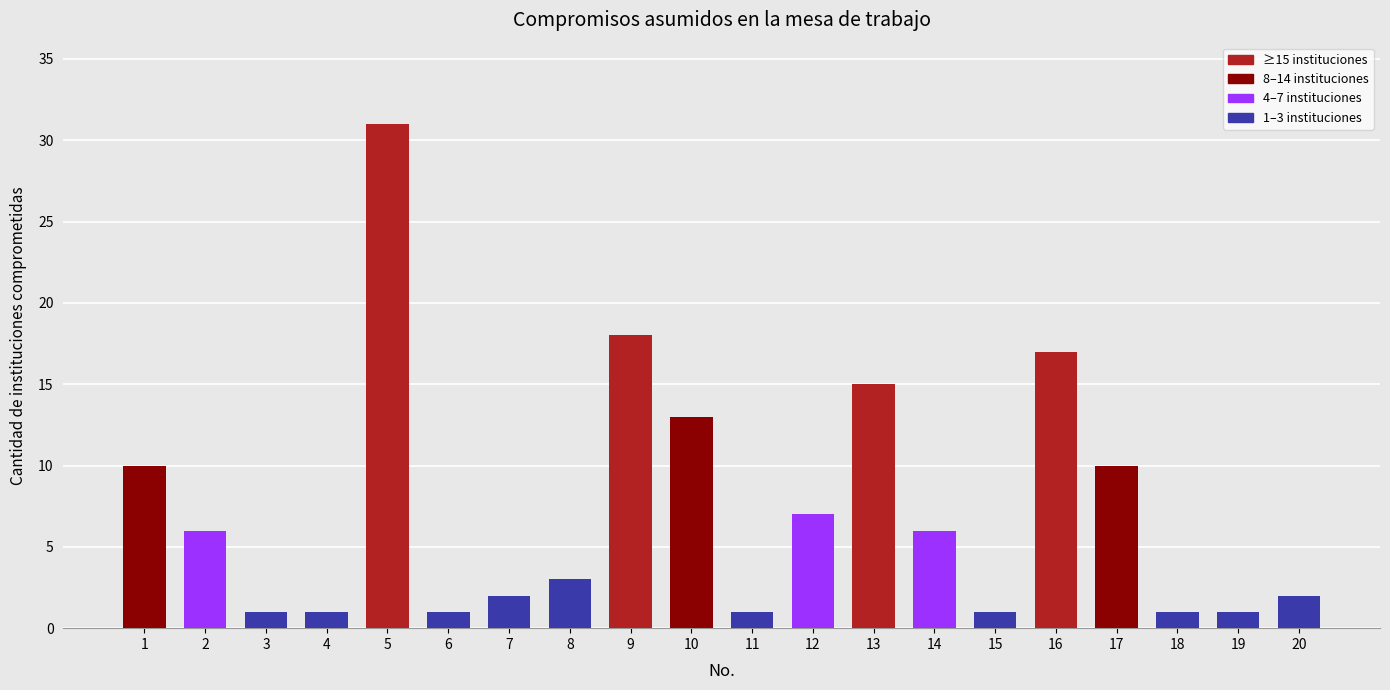

Between 11 and 17, which is larger?

17